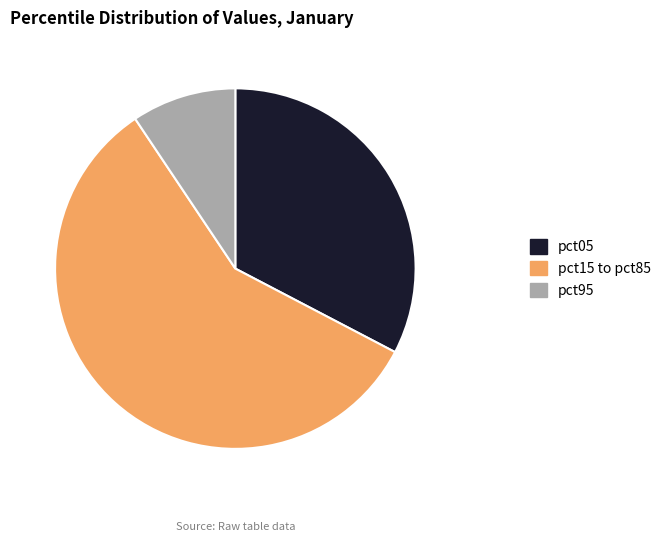

Is there a majority slice in this chart?

Yes